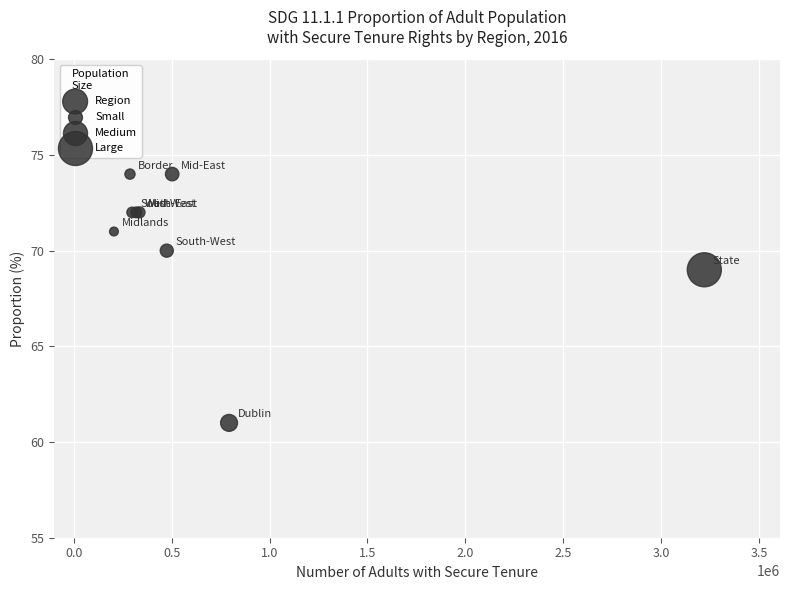

What Y value in the scatter plot is closest to 67?

69